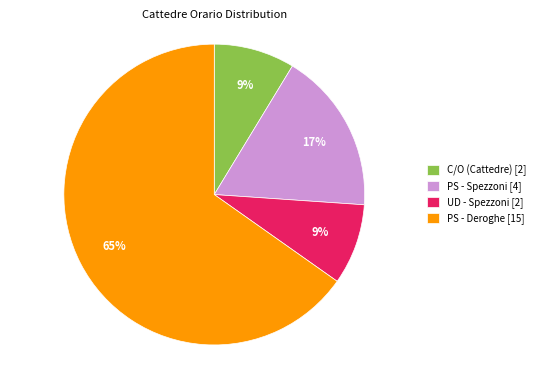

To the nearest percent, what is the difference between the PS - Spezzoni [4] and PS - Deroghe [15] slice percentages?

48%